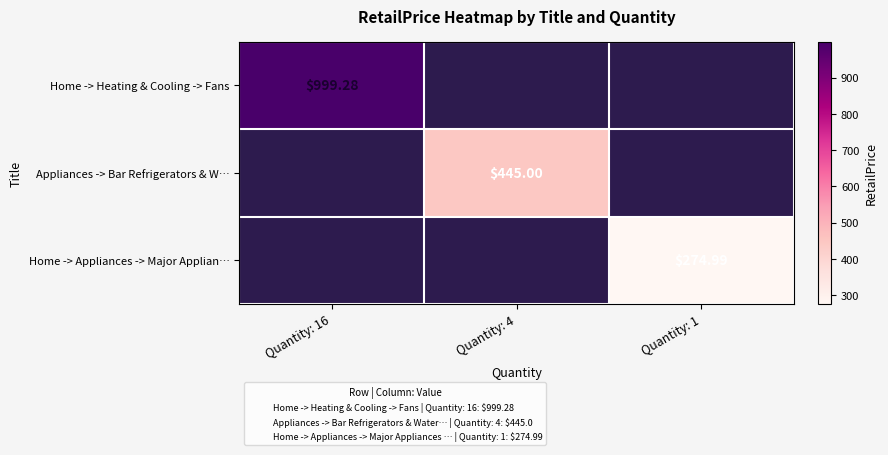

Which label corresponds to the smallest value in the chart?

Quantity: 1